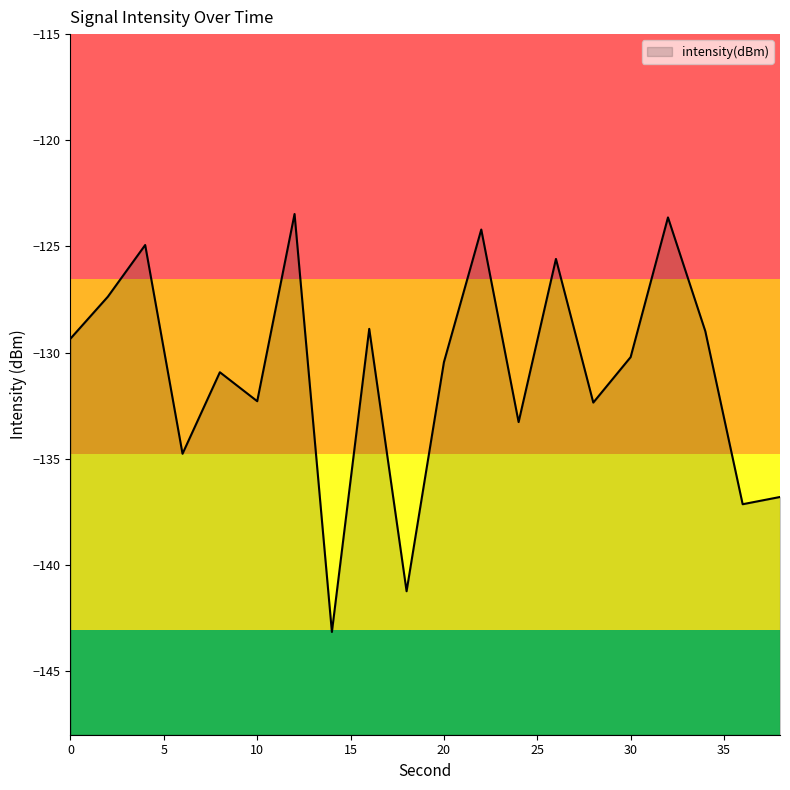

Which label corresponds to the largest value in the chart?

12